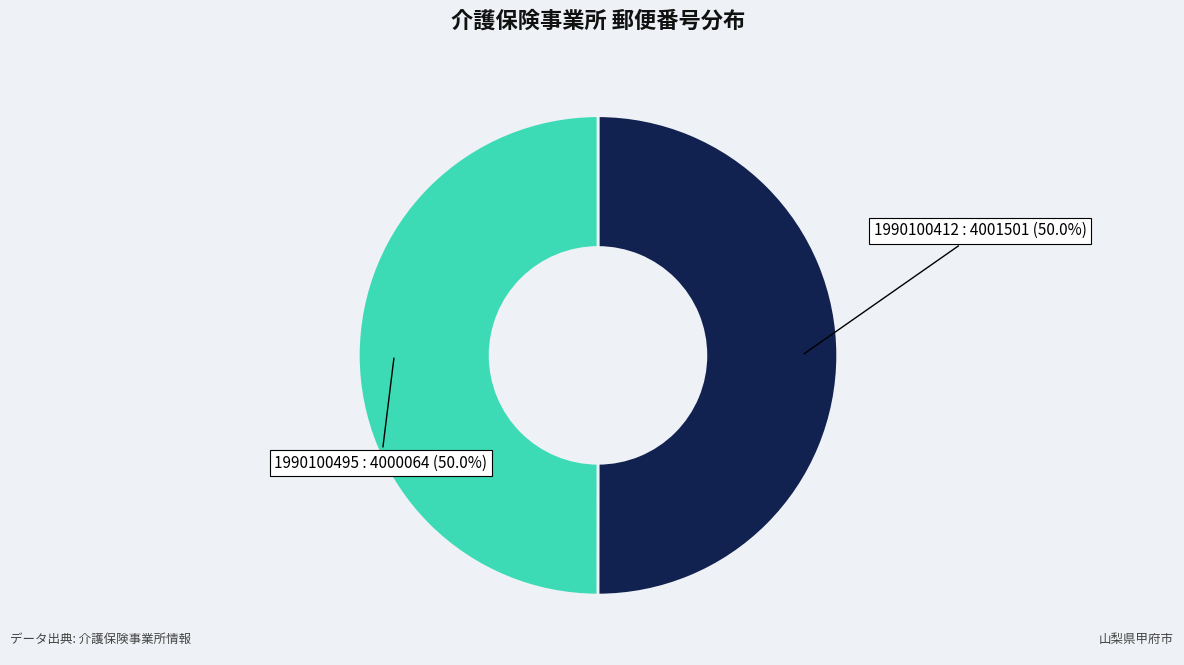

Combined, do 1990100412 and 1990100495 account for over 50%?

Yes